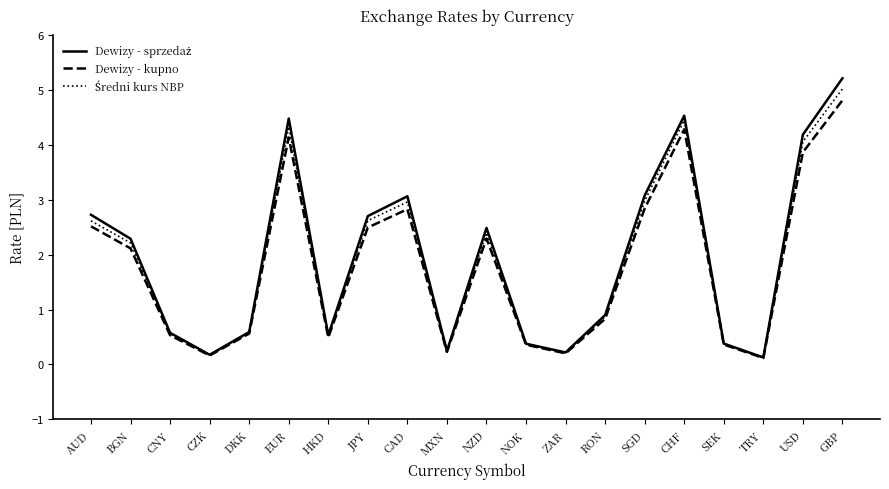

What is the greatest value displayed?

5.2